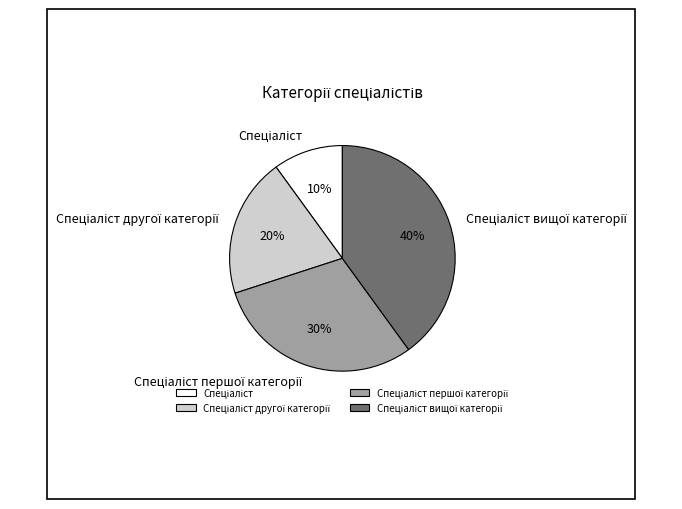

Is there a majority slice in this chart?

No